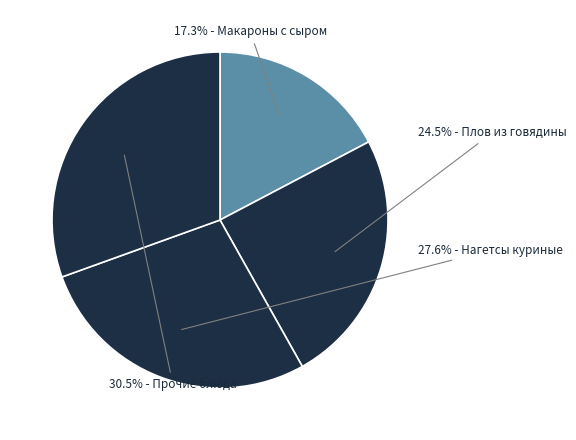

How many slices are in this pie chart?

4